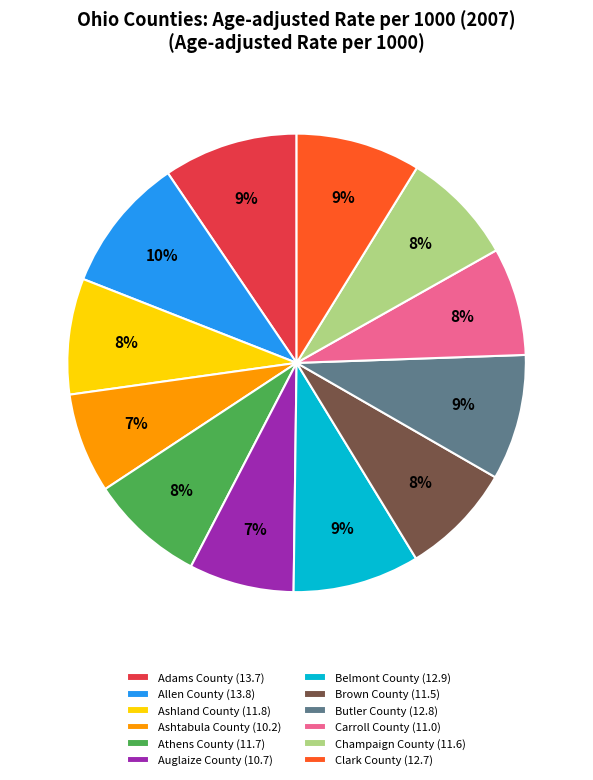

Which has a higher value, Clark County (12.7) or Carroll County (11.0)?

Clark County (12.7)